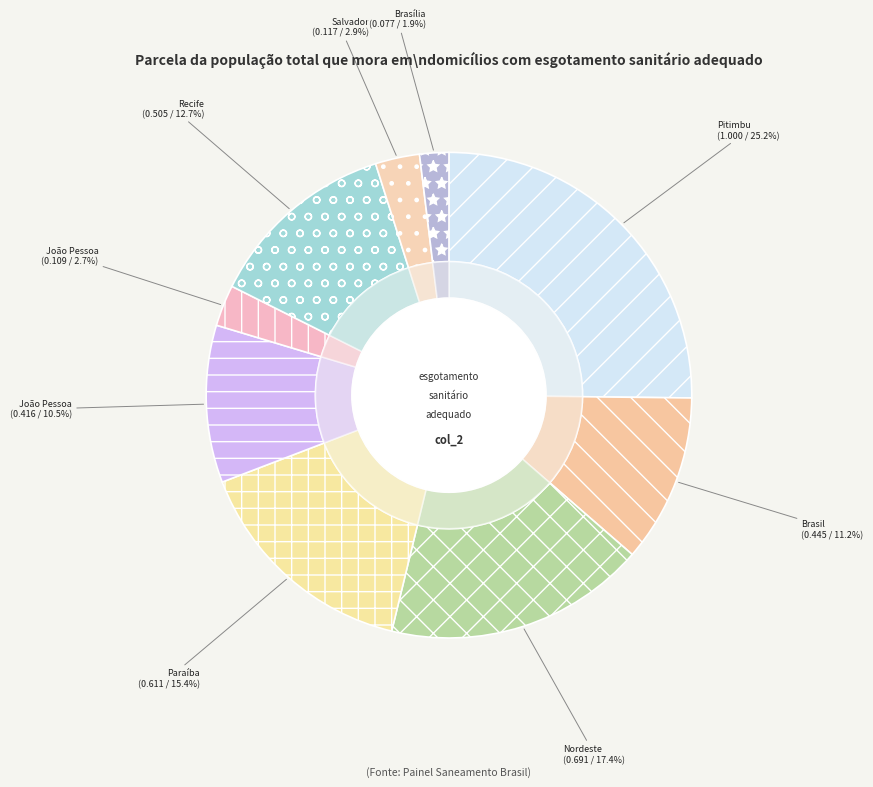

To the nearest percent, what is the difference between the Paraíba (UF) and João Pessoa (Região Metropolitana) slice percentages?

5%